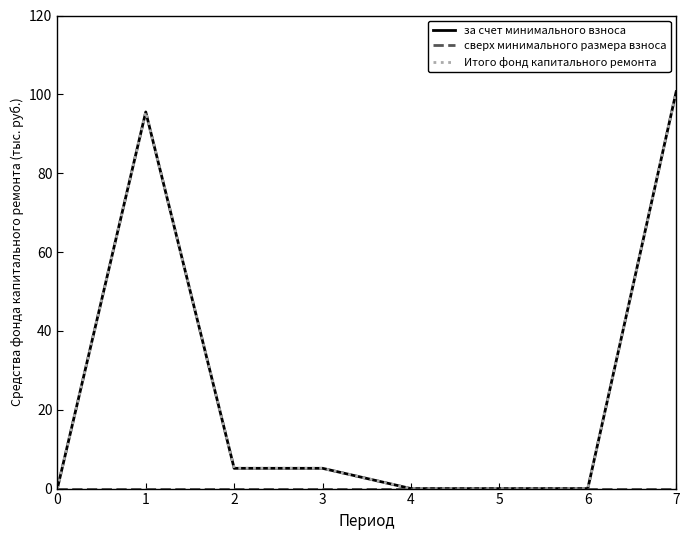

True or false: за счет минимального взноса has more than 0 points higher than both neighbors.

True